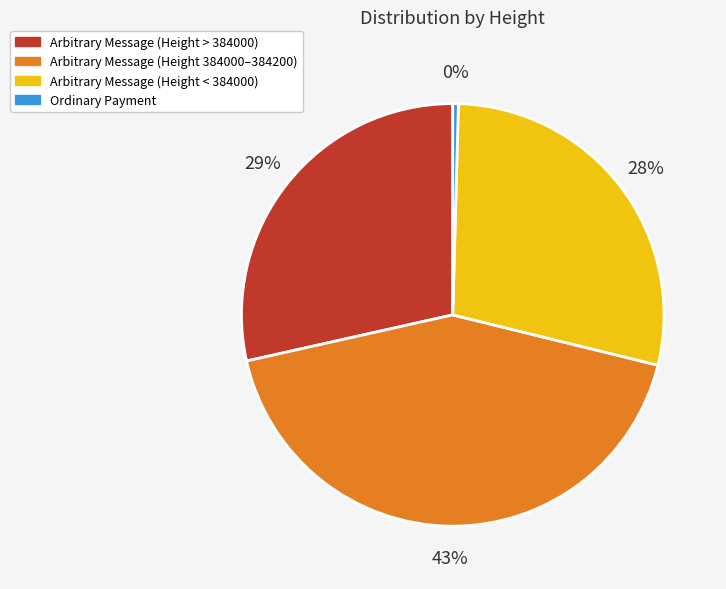

To the nearest percent, what is the average slice percentage?

25%